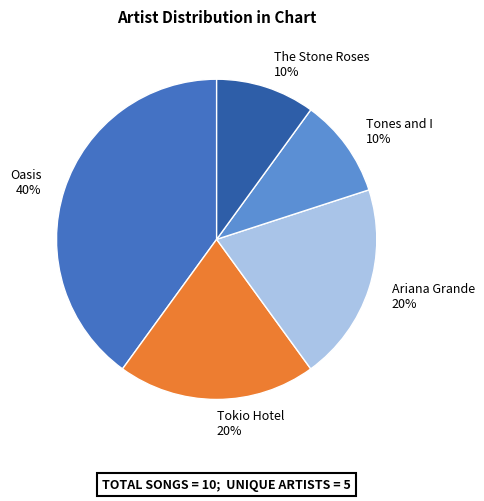

Combined, do Ariana Grande 20% and Tokio Hotel 20% account for over 50%?

No